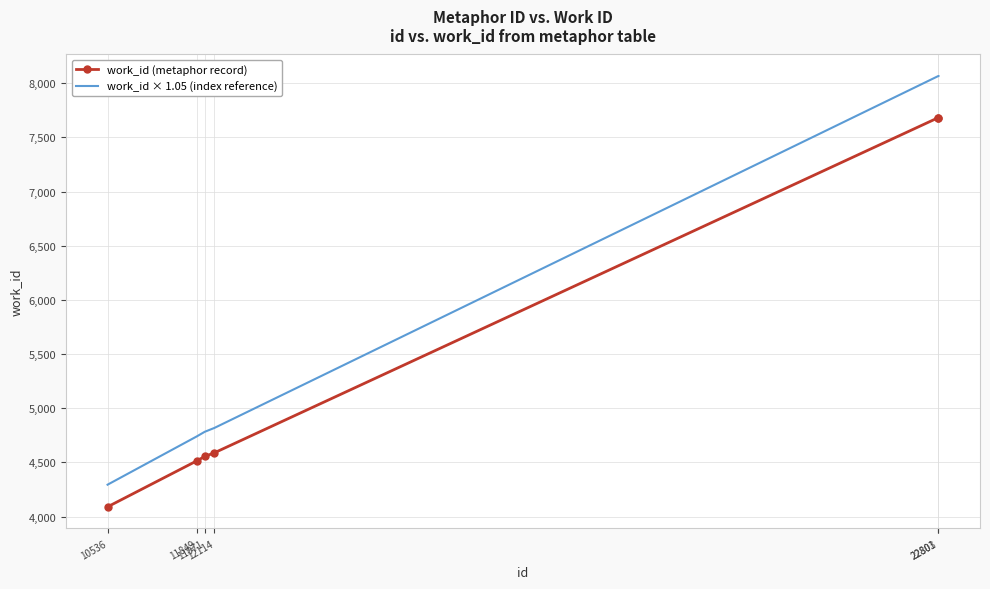

The work_id × 1.05 (index reference) series shows 8066.1 at 22803. True or false?

True